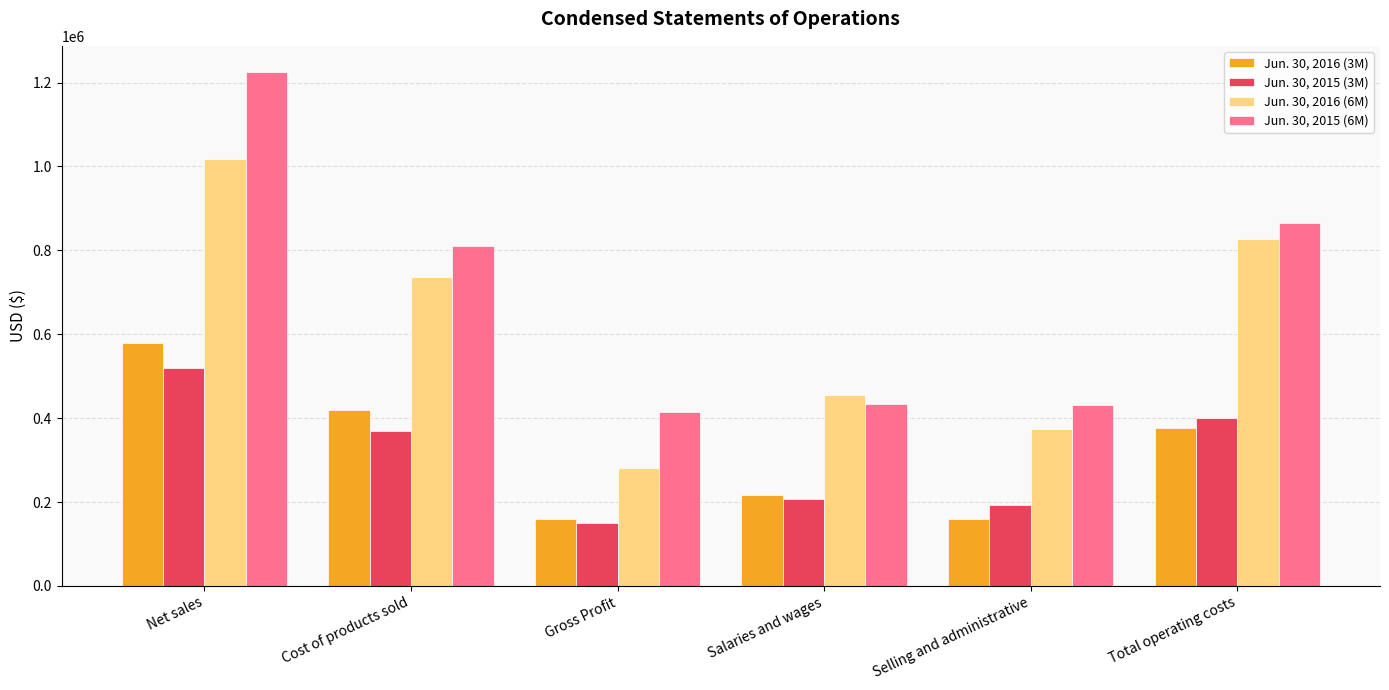

What is the smallest value displayed?

149794